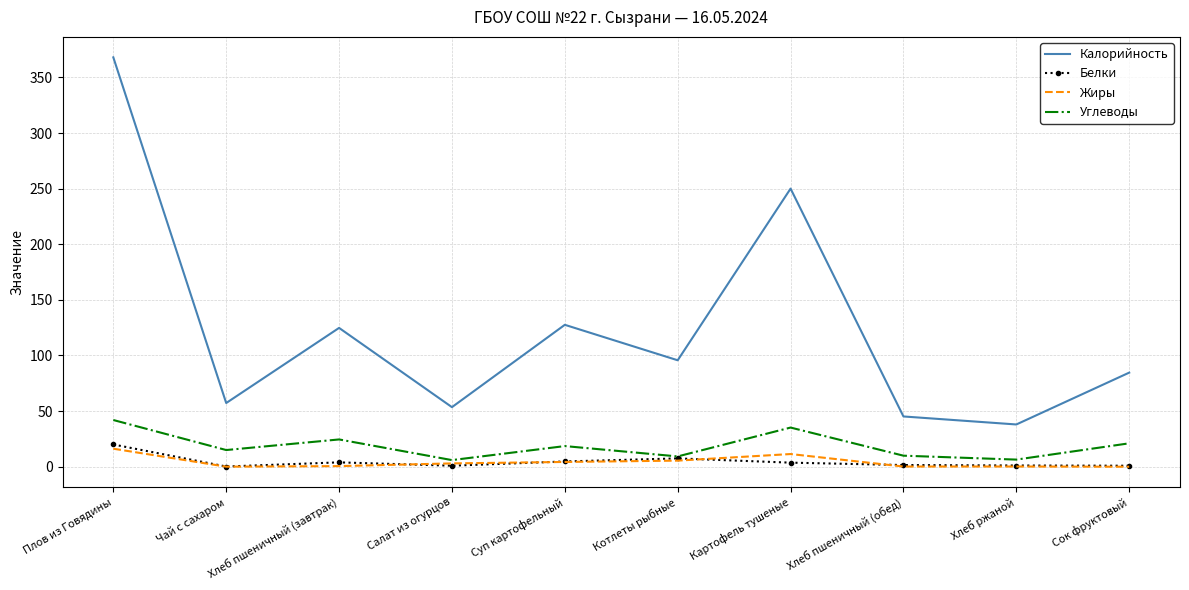

What are all the series names shown in the legend?

Калорийность, Белки, Жиры, Углеводы